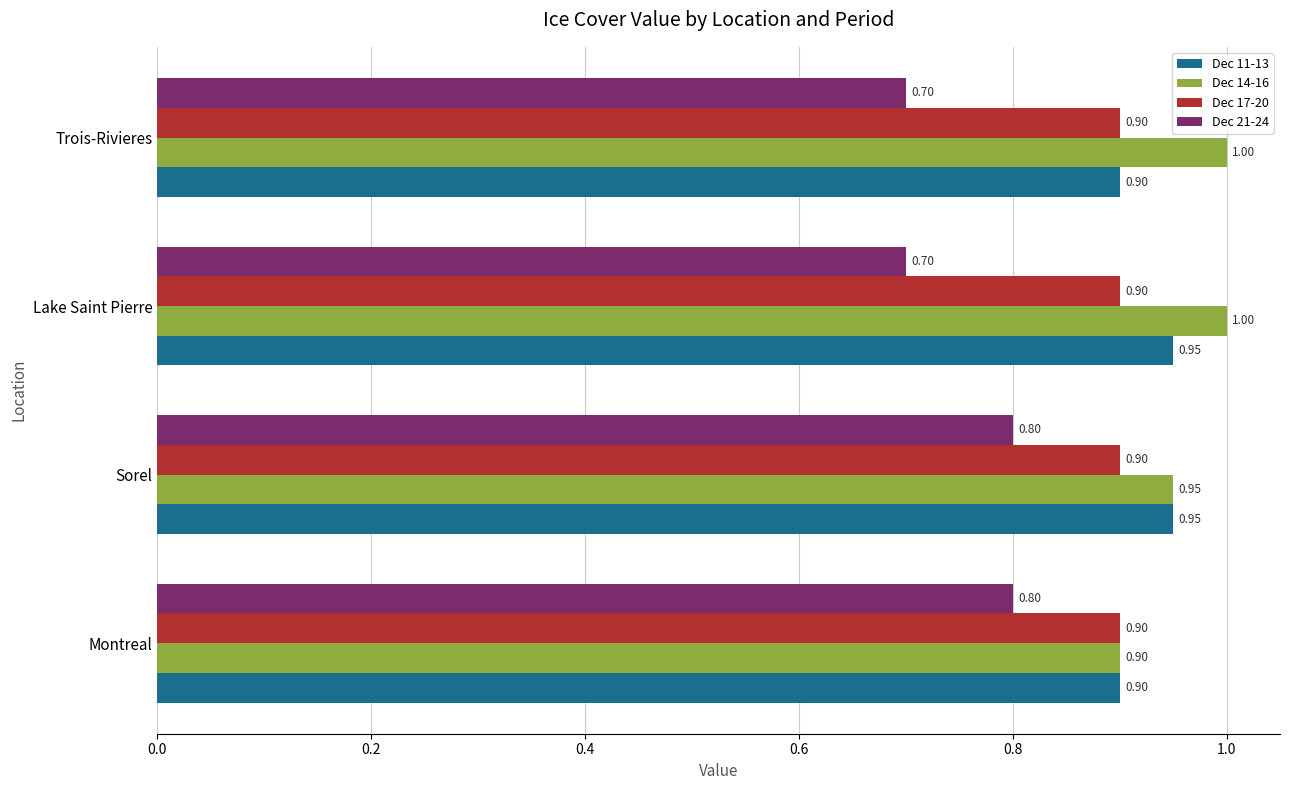

Which series changed the most between Sorel and Trois-Rivieres?

Dec 21-24